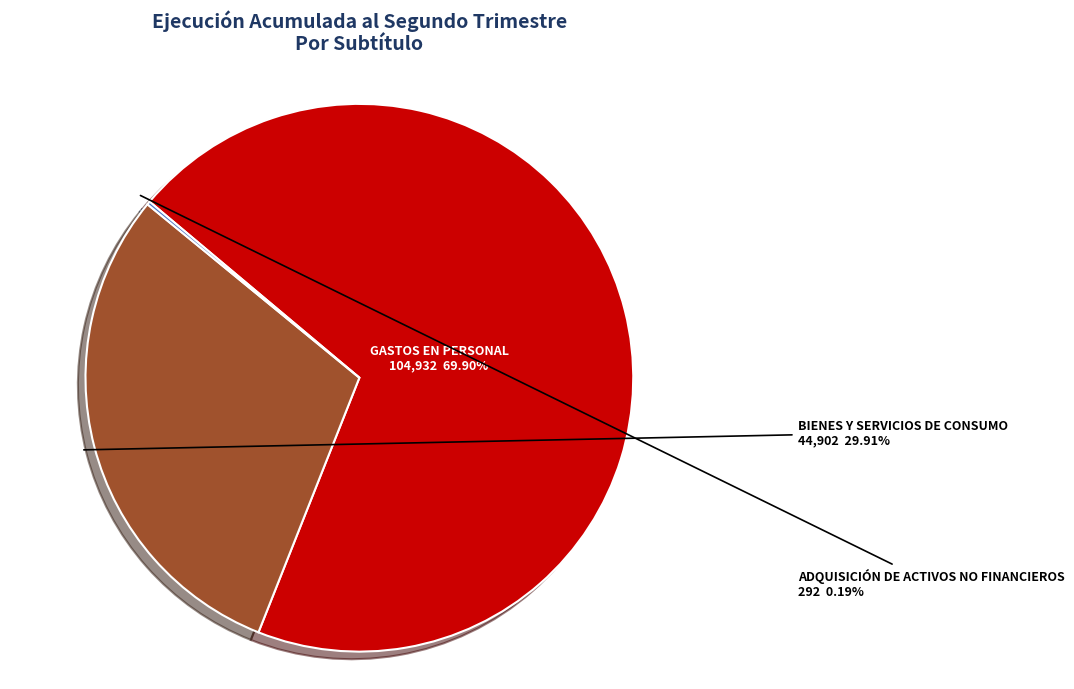

Is there a majority slice in this chart?

Yes